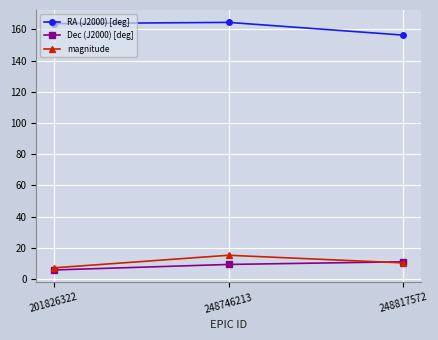

What are all the series names shown in the legend?

RA (J2000) [deg], Dec (J2000) [deg], magnitude